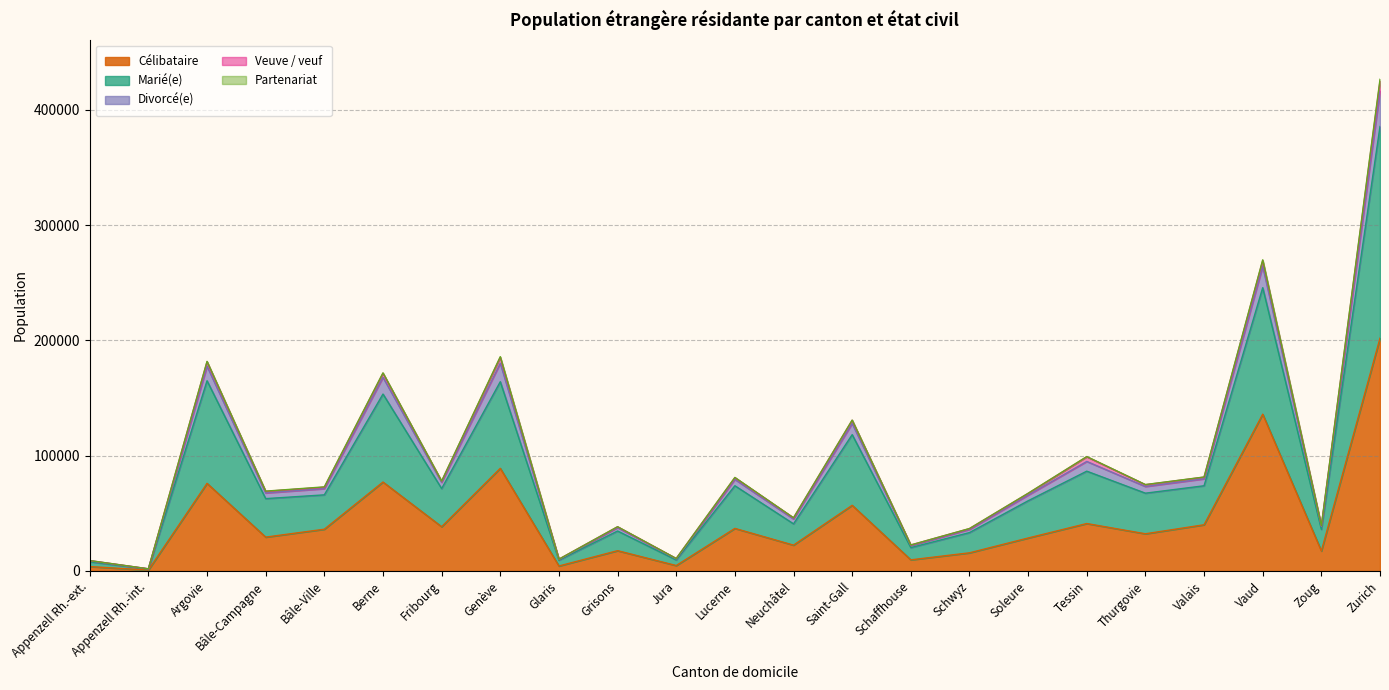

True or false: Célibataire and Divorcé(e) cross at least once.

False